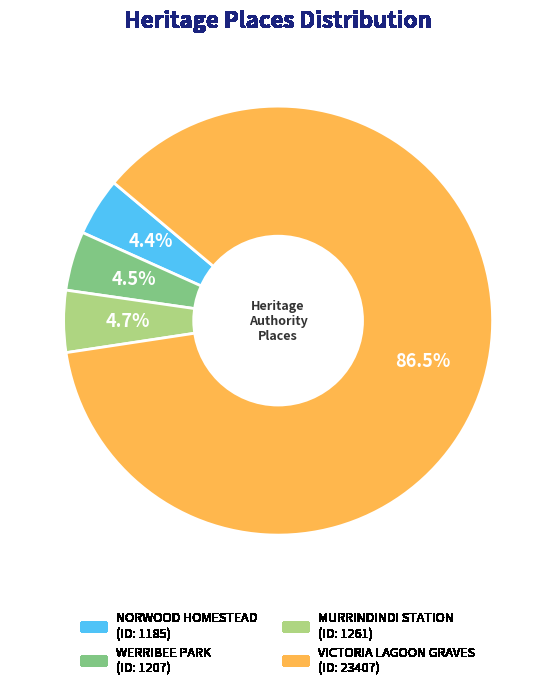

To the nearest percent, what portion does NORWOOD HOMESTEAD represent?

4%